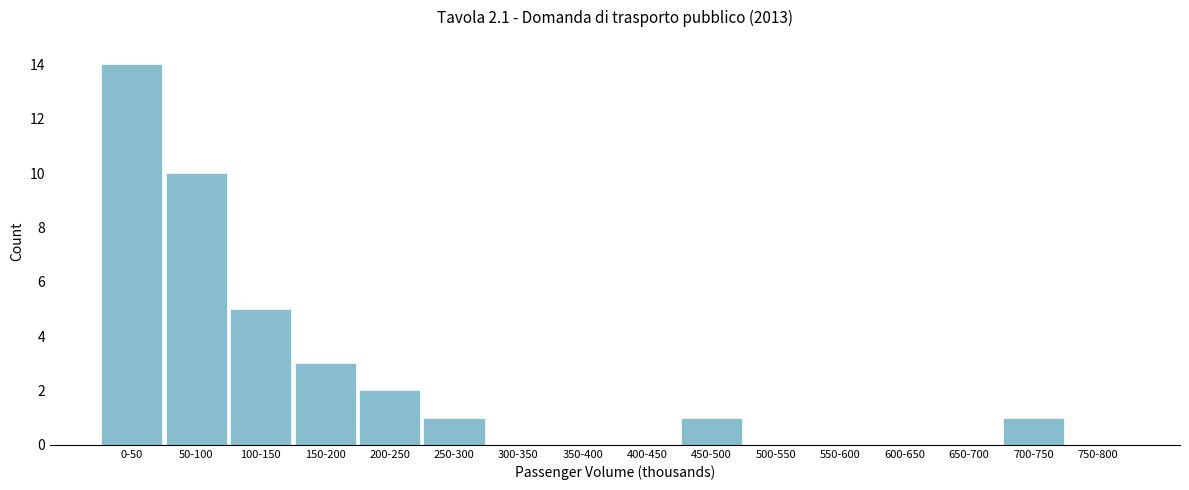

Reading right to left, extract all data points from this chart.

750-800=0	700-750=1	650-700=0	600-650=0	550-600=0	500-550=0	450-500=1	400-450=0	350-400=0	300-350=0	250-300=1	200-250=2	150-200=3	100-150=5	50-100=10	0-50=14